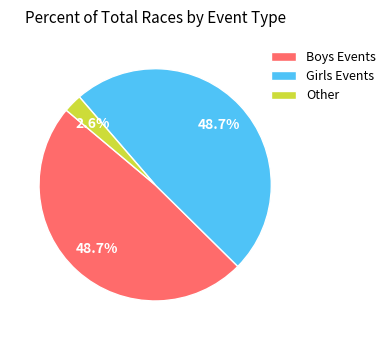

Is there a majority slice in this chart?

No